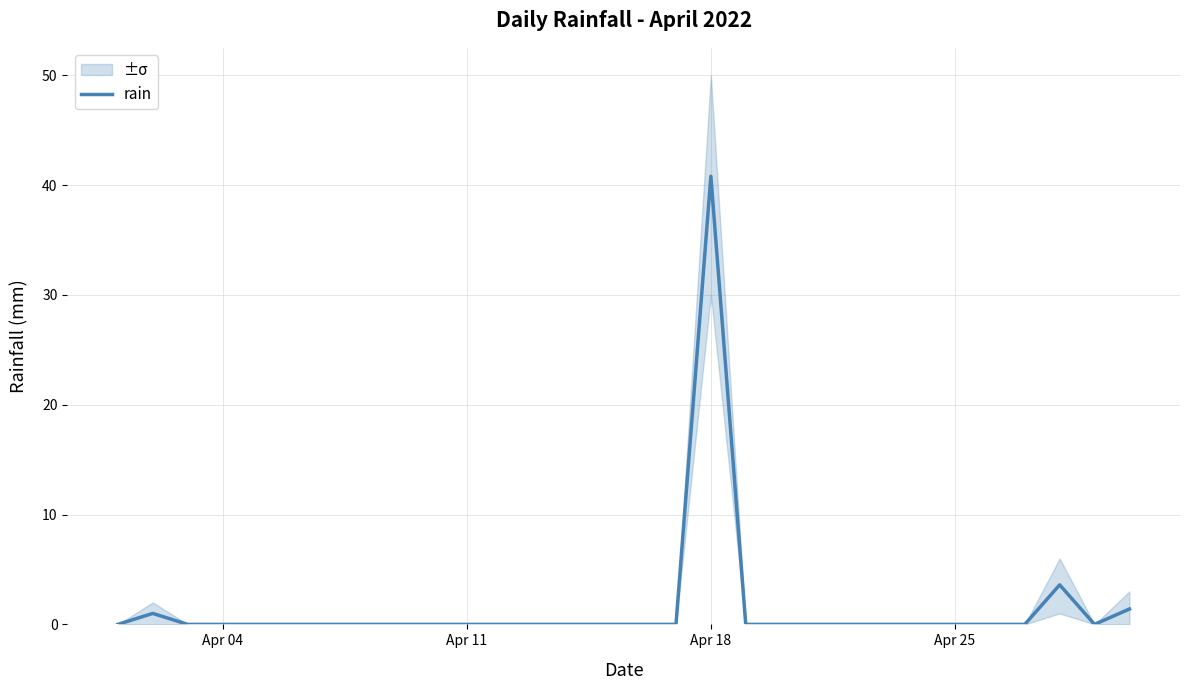

What is the maximum value shown in the chart?

40.8